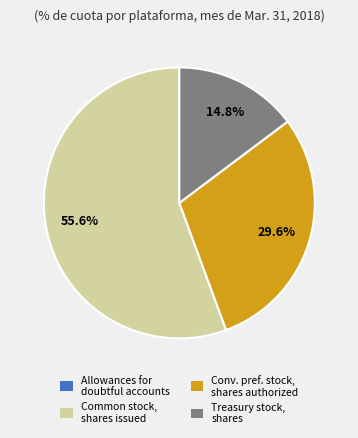

Does any single category account for the majority?

Yes